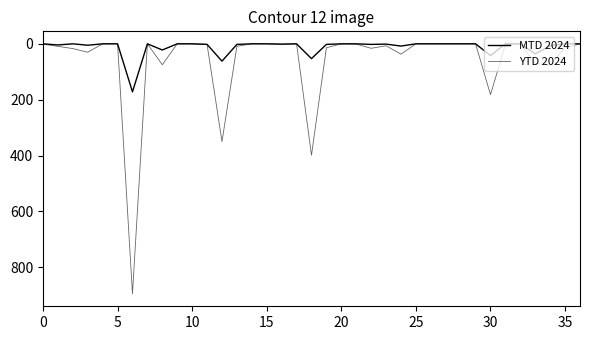

Does the chart display data point markers on the line(s)?

No